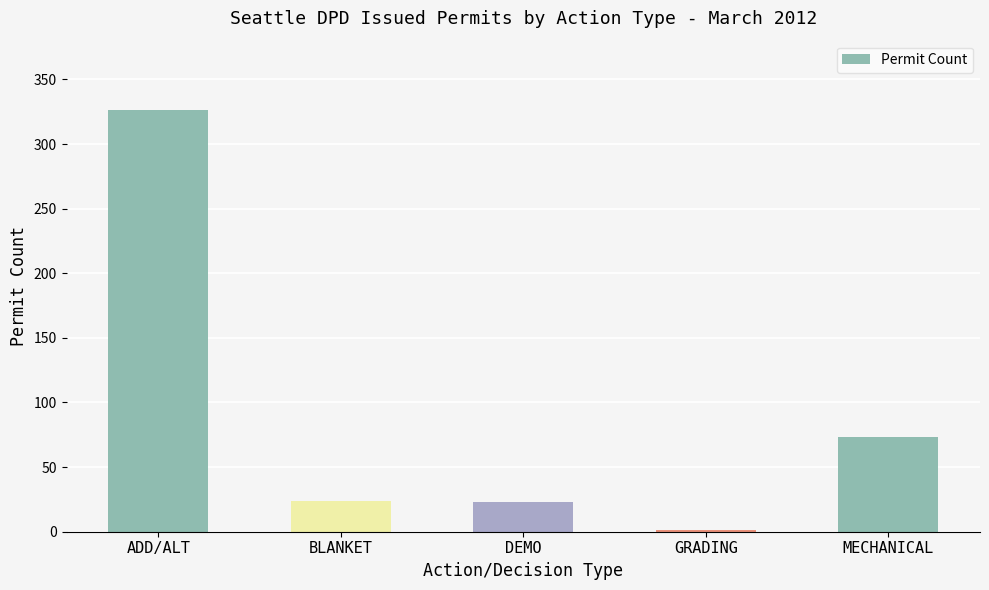

Between GRADING and ADD/ALT, which is larger?

ADD/ALT